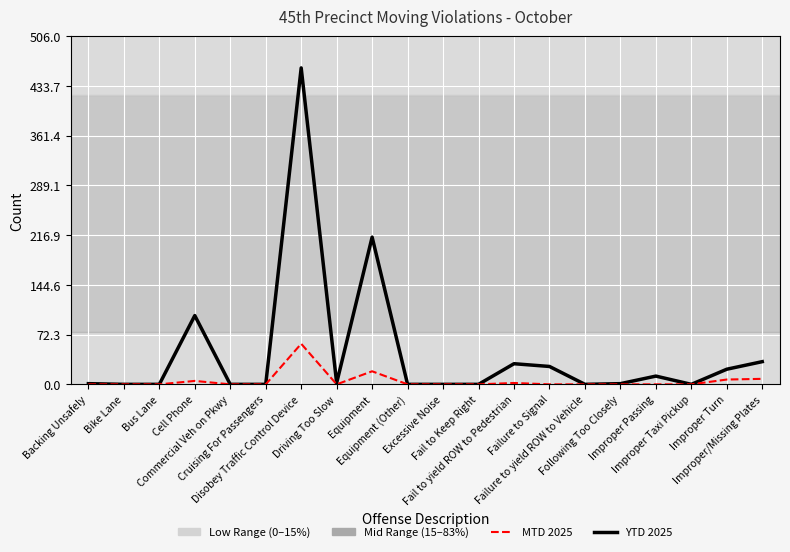

What is the maximum value shown in the chart?

460